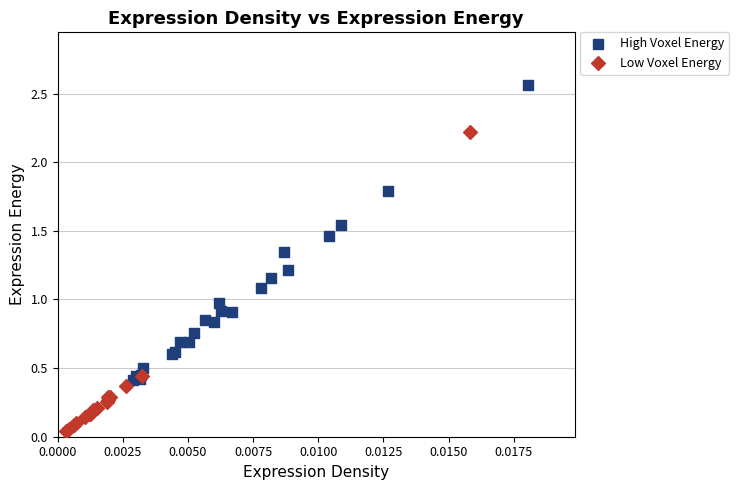

Which series has the widest spread of Y values?

Low Voxel Energy